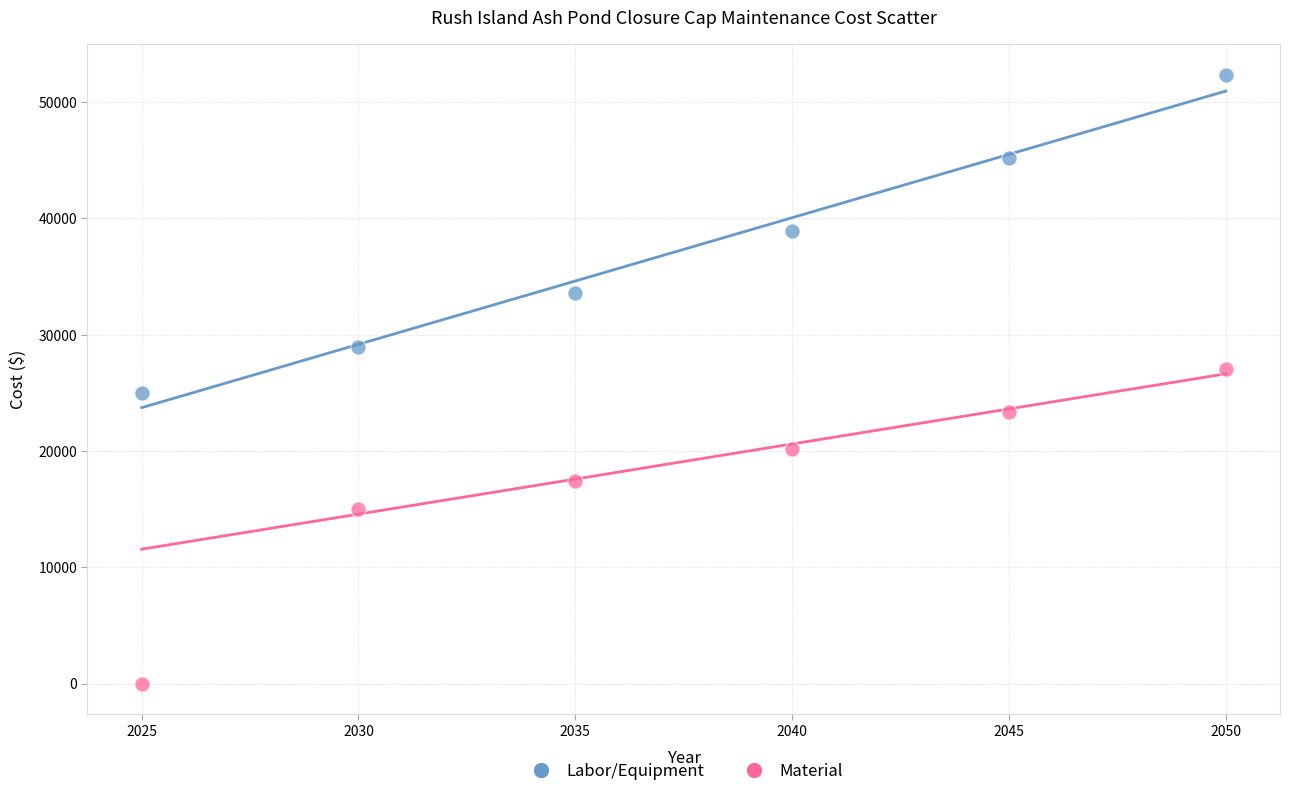

In the Material series, what Y value is closest to 13545?

15000.0